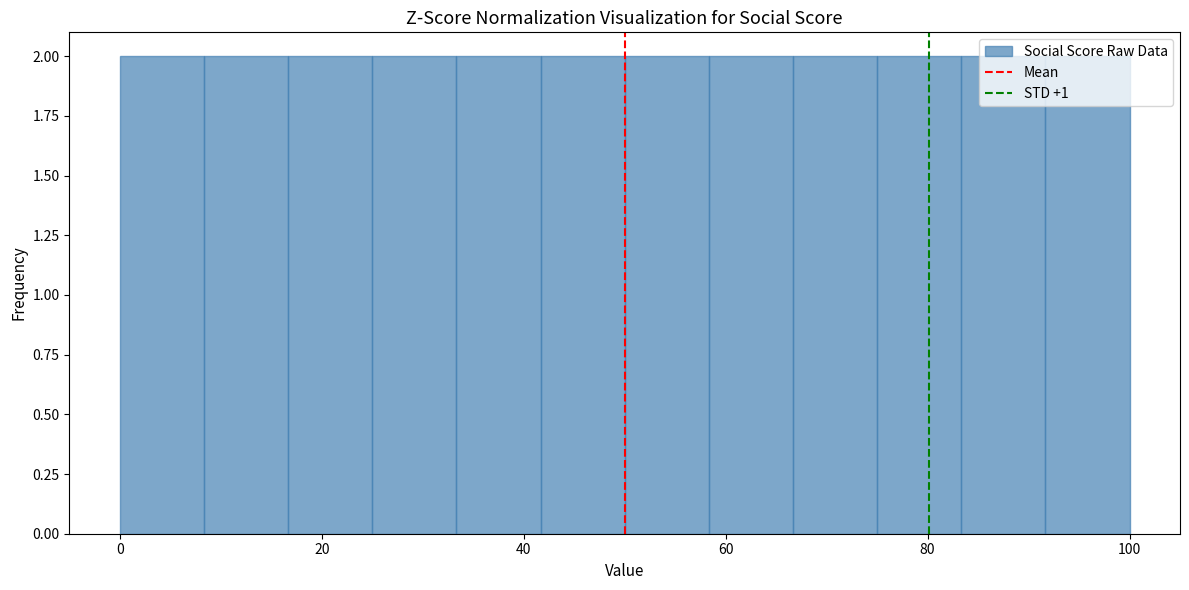

Reading left to right, list every bar in this chart as the range it spans on the x-axis followed by its height. Neither the bar edges nor the heights are printed on the chart, so give them approximately, as read against the axes.

0 to 8: 2
8 to 16: 2
16 to 26: 2
26 to 34: 2
34 to 42: 2
42 to 50: 2
50 to 58: 2
58 to 66: 2
66 to 76: 2
76 to 84: 2
84 to 92: 2
92 to 100: 2